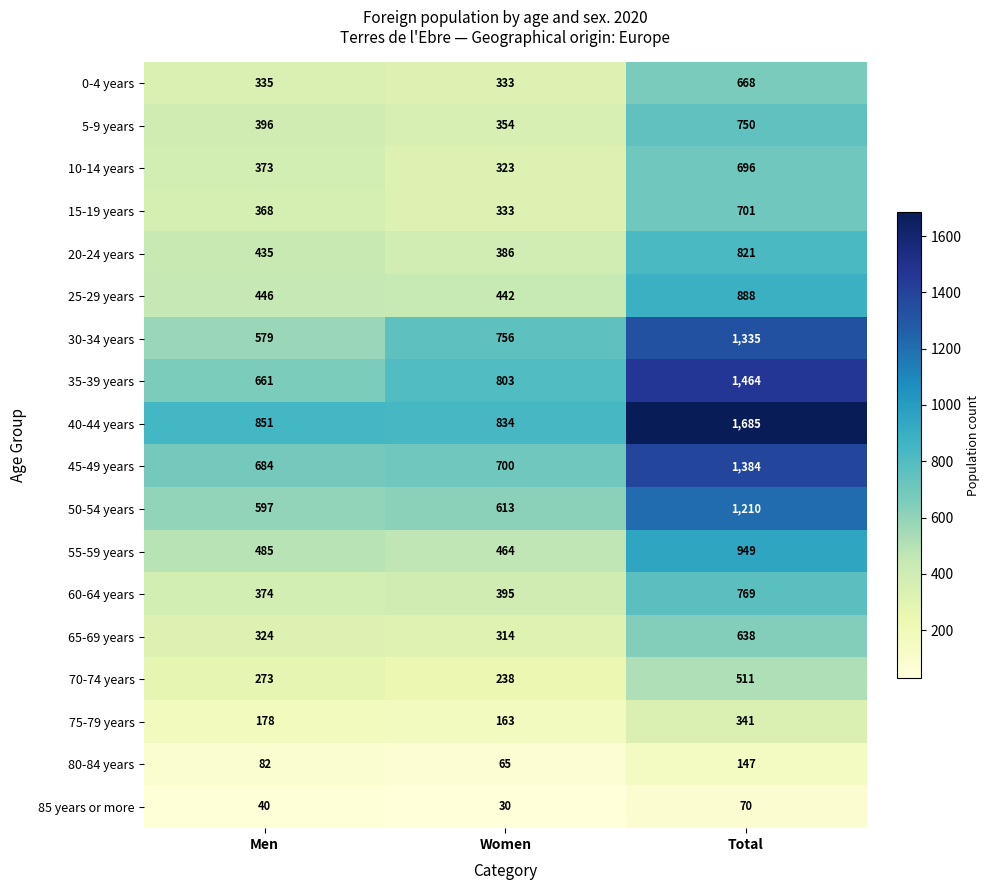

The 85 years or more series shows 122 at Total. True or false?

False